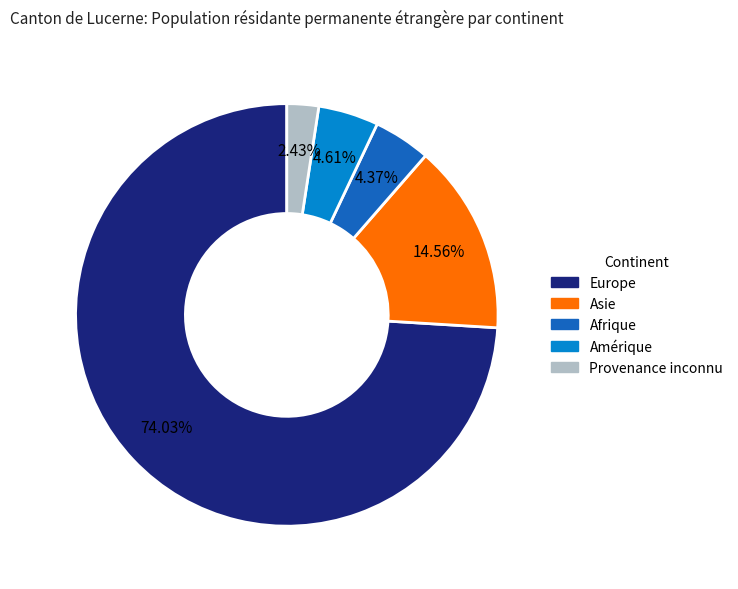

To the nearest percent, what is the combined percentage of Europe and Asie?

89%